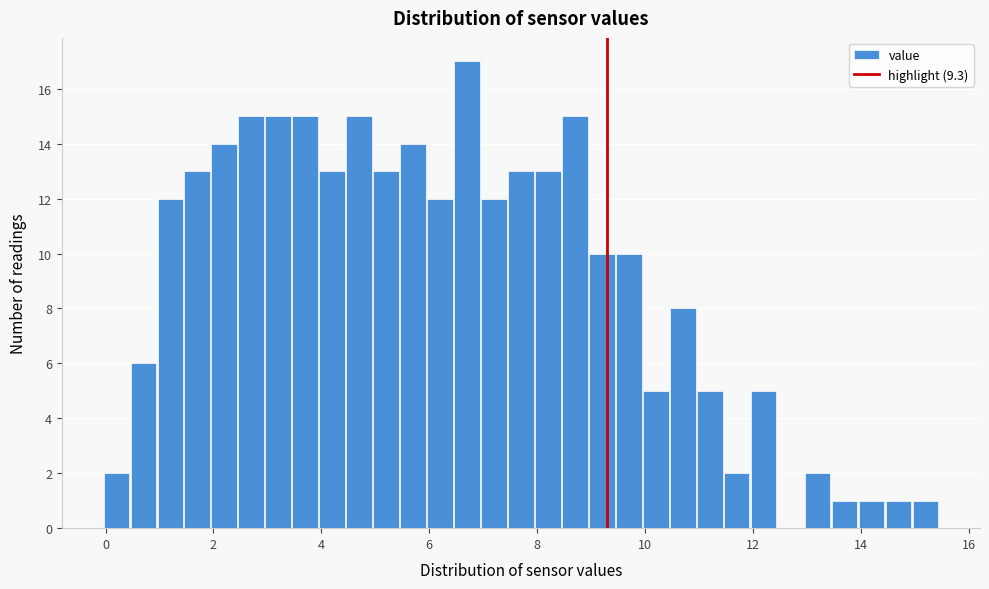

Read against the x-axis, roughly where is the centre of the tallest bar?

6.8